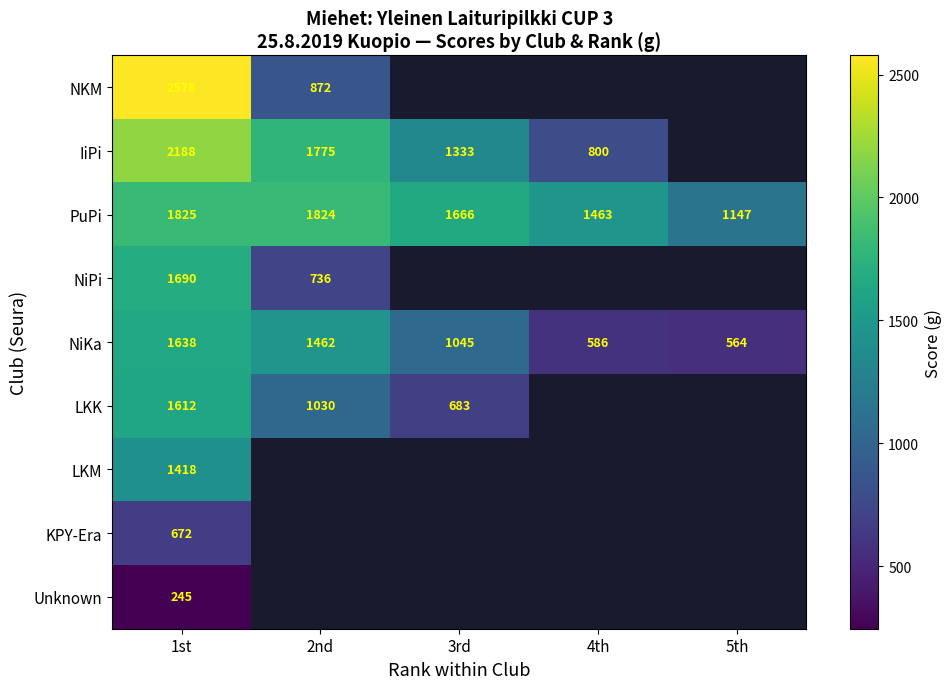

The value of NiKa at 3rd is 1045. True or false?

True